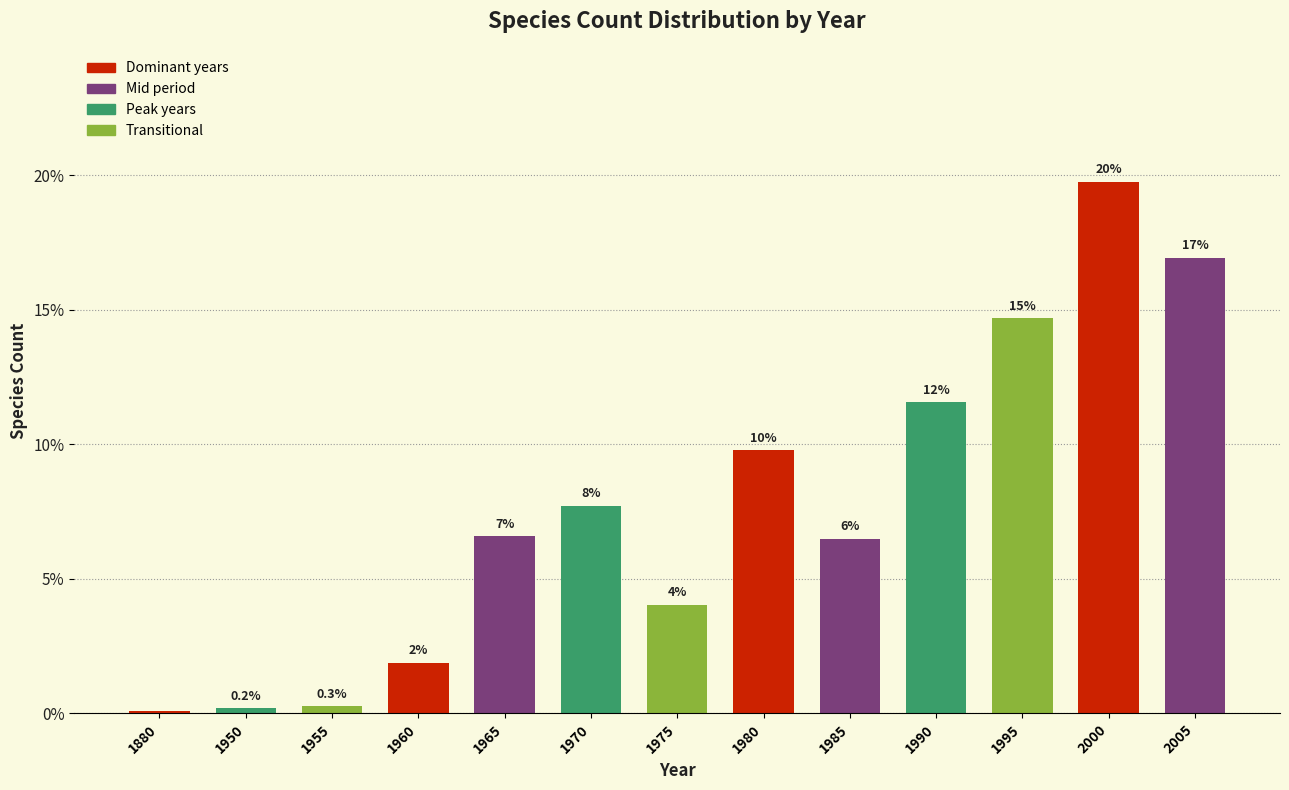

Does the chart contain any negative values?

No